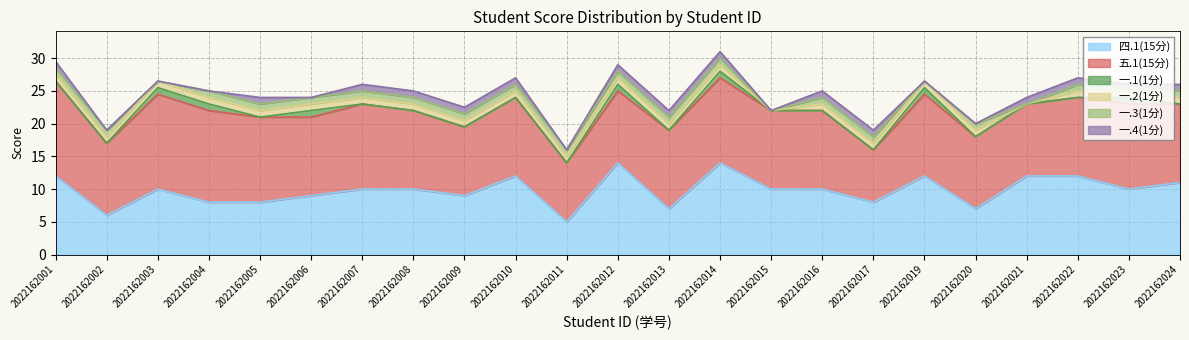

What is the sum of the 一.3(1分) values at 2022162024 and 2022162019?

1.0